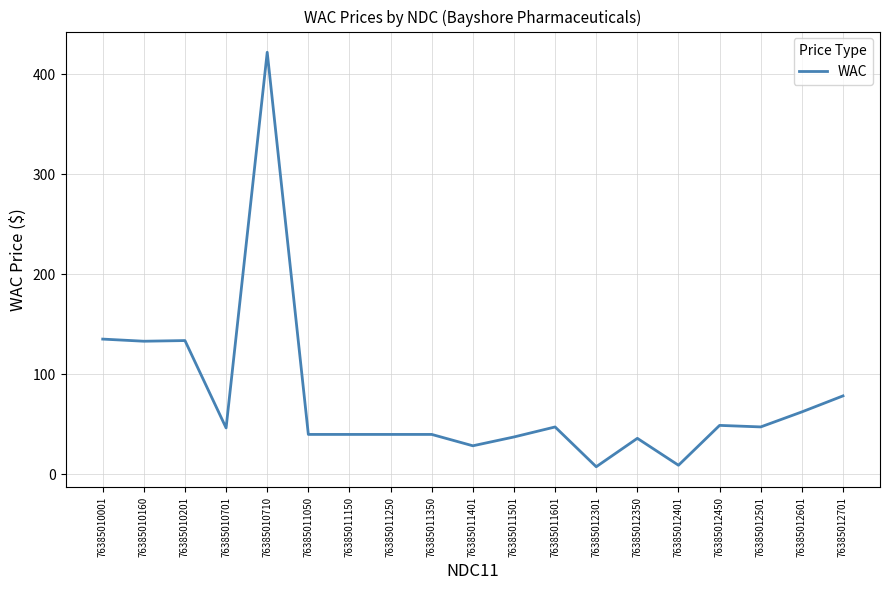

The value at 76385010710 is 142.1. True or false?

False